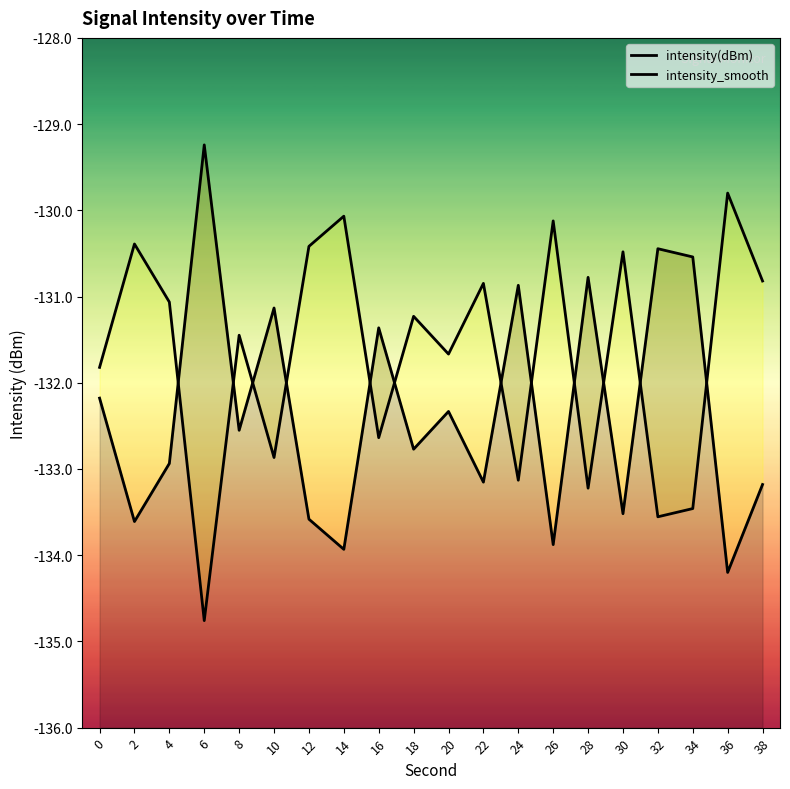

Reading left to right, what are all the values shown in this chart?

intensity(dBm): -132.2	-133.6	-132.9	-129.2	-132.6	-131.1	-133.6	-133.9	-131.4	-132.8	-132.3	-133.2	-130.9	-133.9	-130.8	-133.5	-130.4	-130.5	-134.2	-133.2
intensity_smooth: -131.8	-130.4	-131.1	-134.8	-131.4	-132.9	-130.4	-130.1	-132.6	-131.2	-131.7	-130.8	-133.1	-130.1	-133.2	-130.5	-133.6	-133.5	-129.8	-130.8